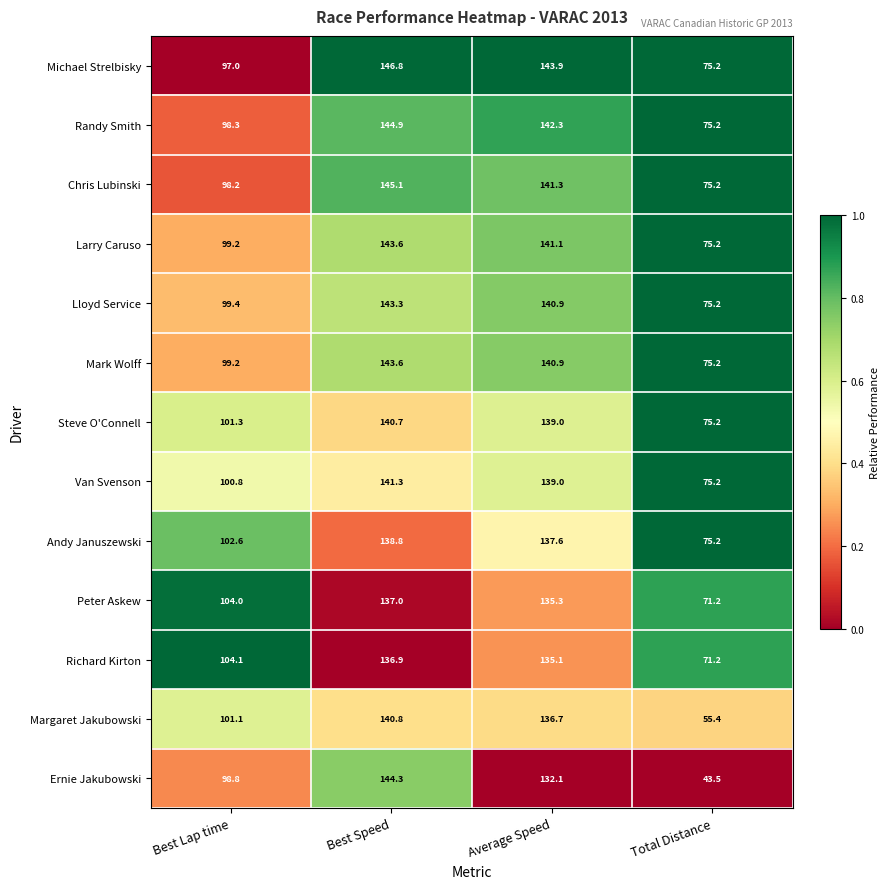

At which category is the sum across all series the highest?

Best Speed